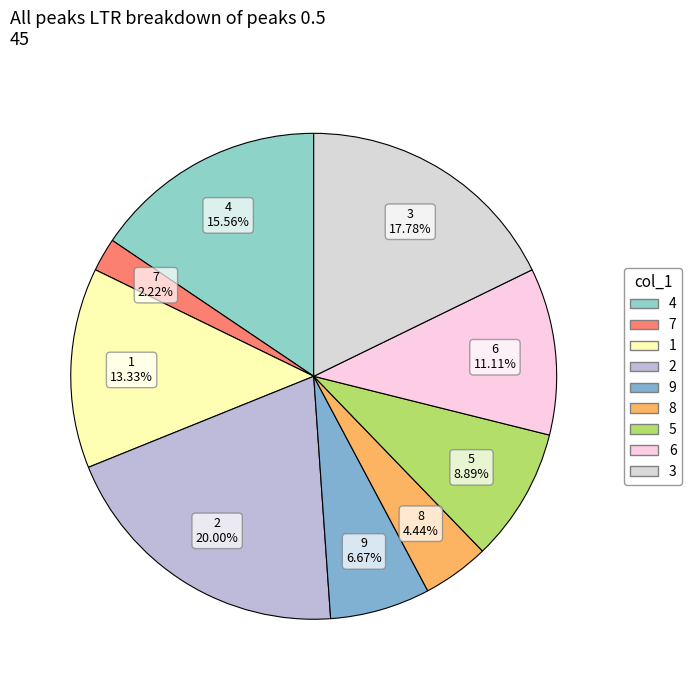

Combined, do 5 and 6 account for over 50%?

No